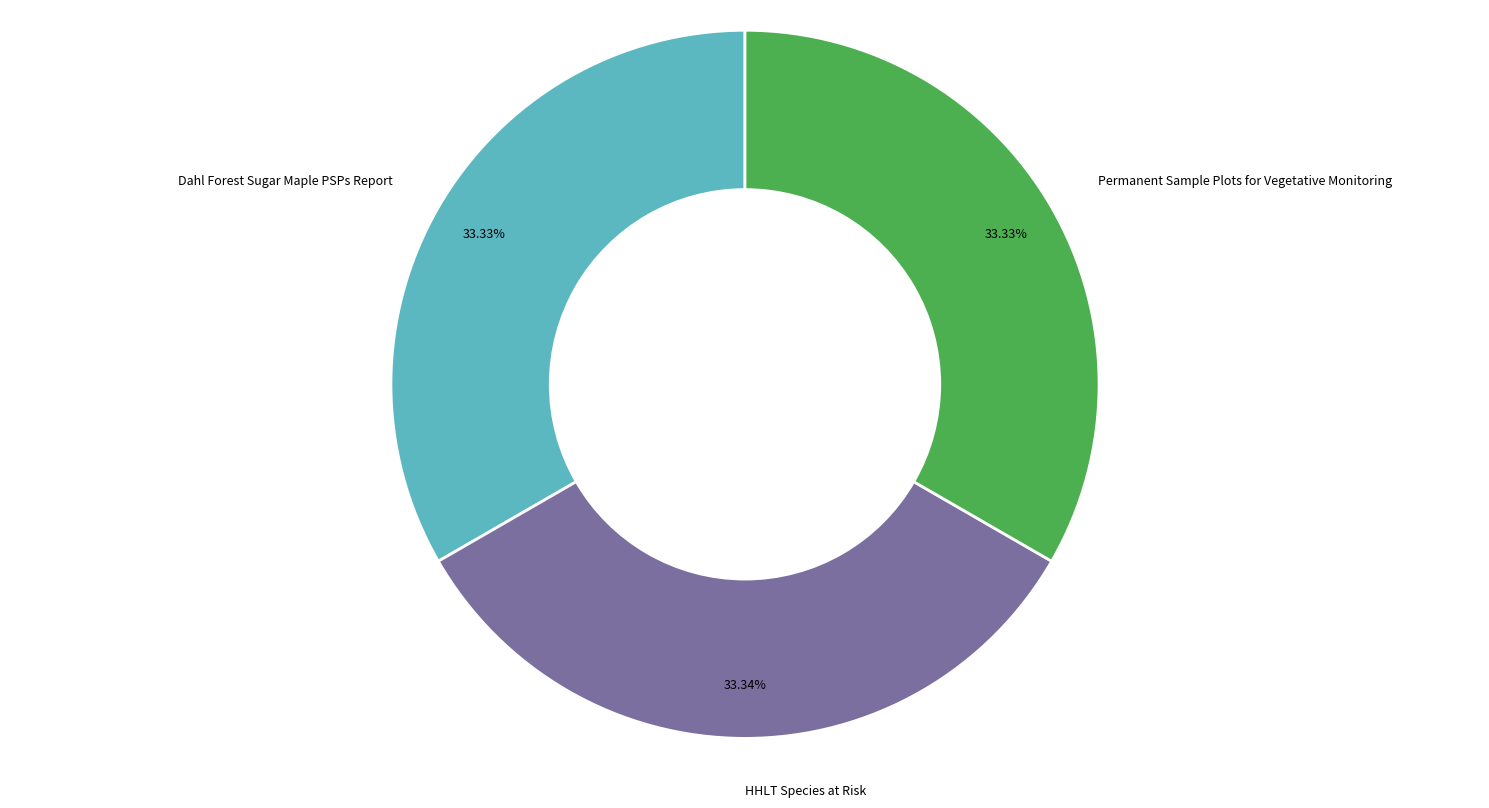

Is there a majority slice in this chart?

No